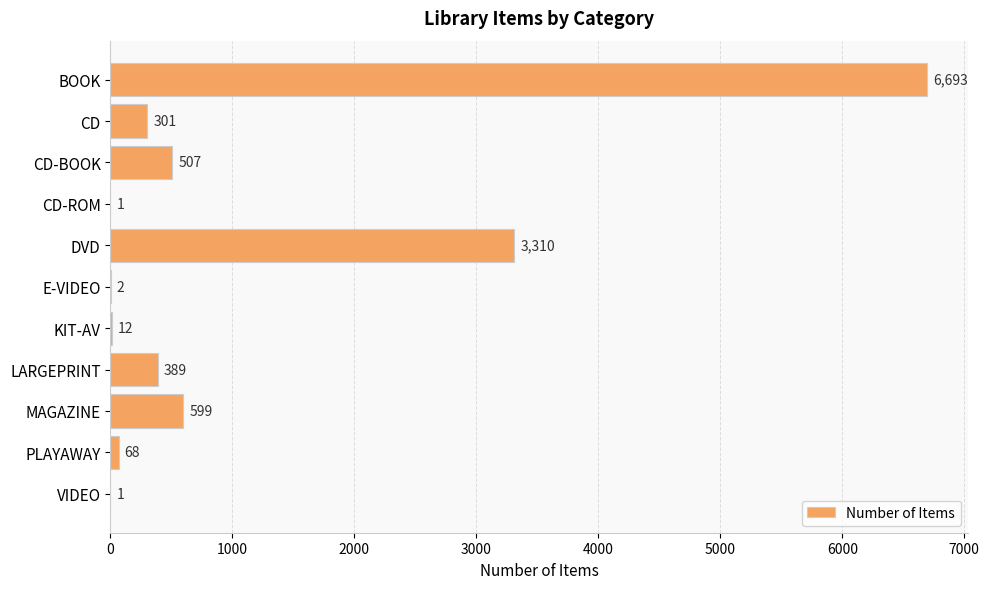

Approximately how many times larger is the value at CD-BOOK compared to MAGAZINE?

0.8